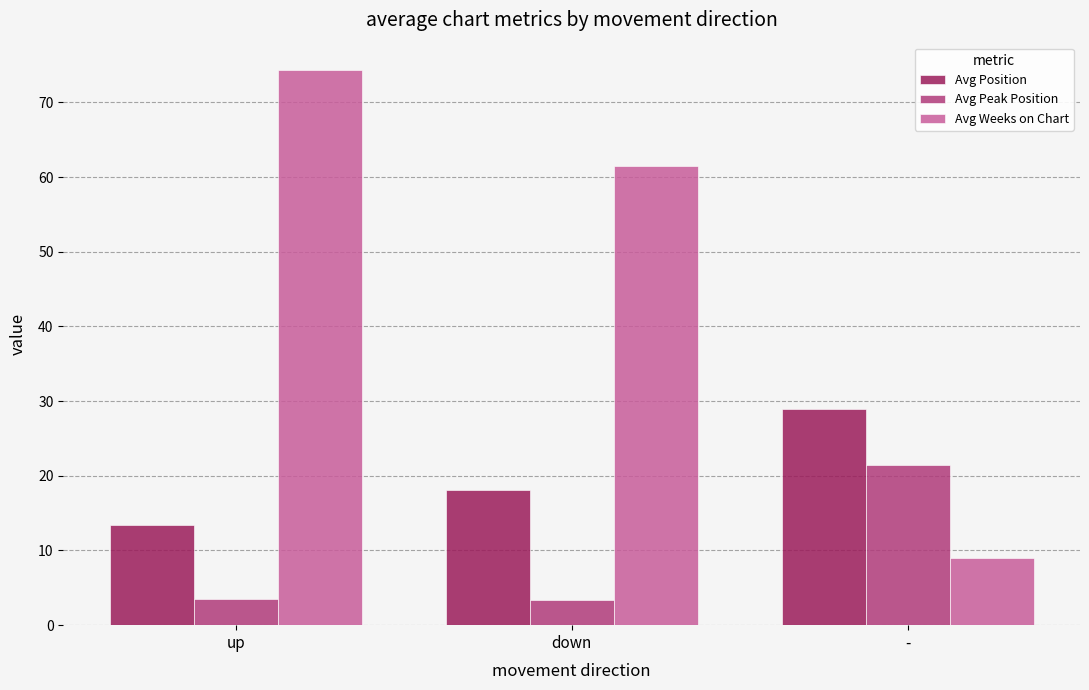

The value of Avg Position at - is 29.0. True or false?

True